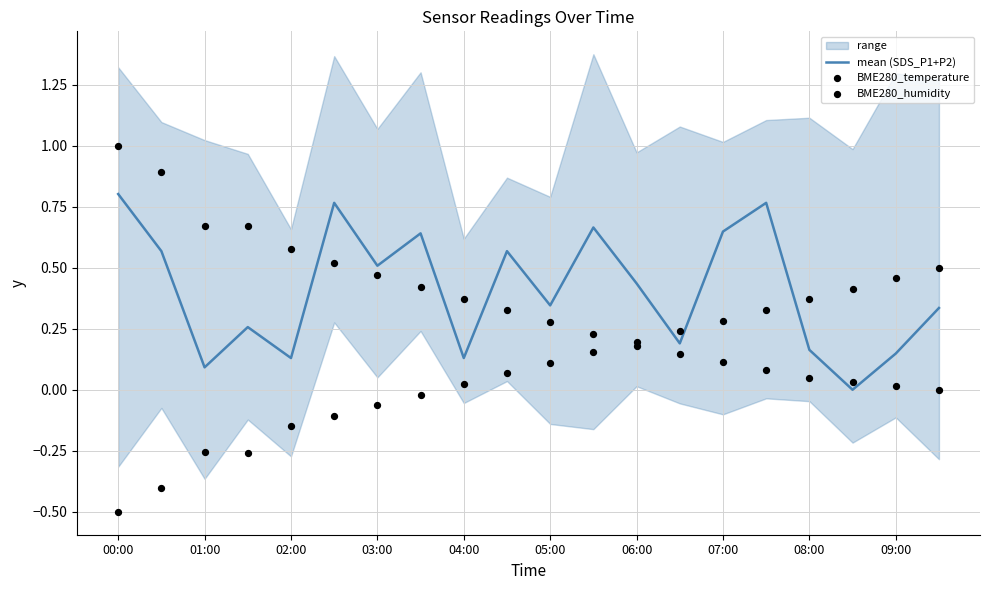

Which series has the largest total across all categories?

mean (SDS_P1+P2)